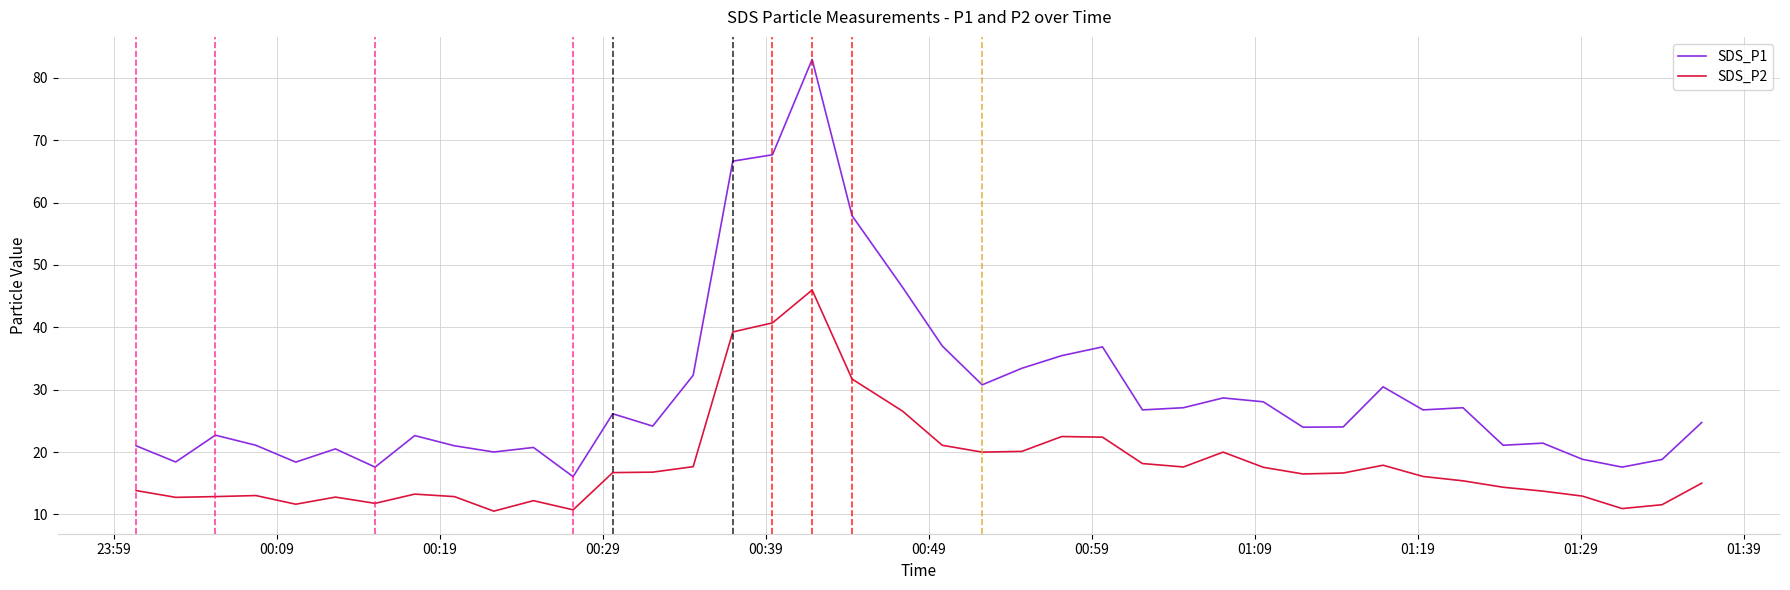

Which series has the largest total across all categories?

SDS_P1